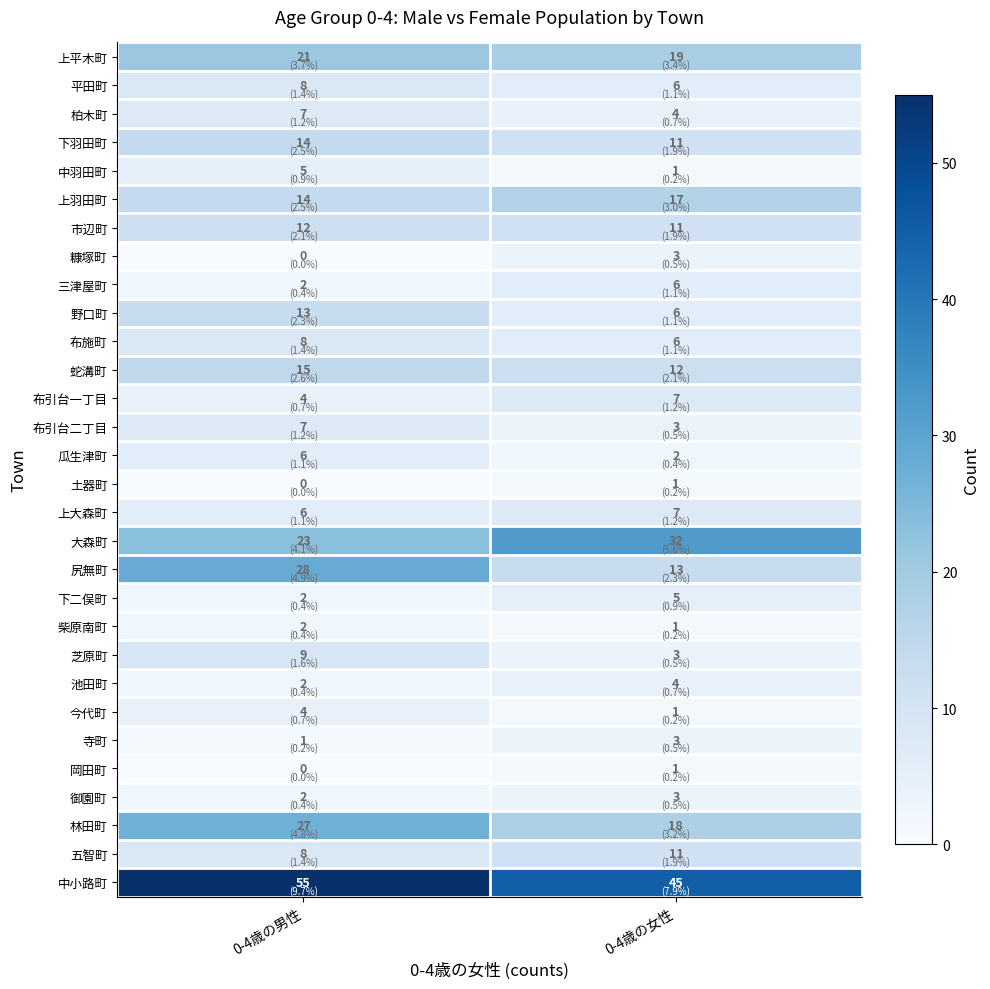

The 布引台一丁目 series shows 11 at 0-4歳の女性. True or false?

False